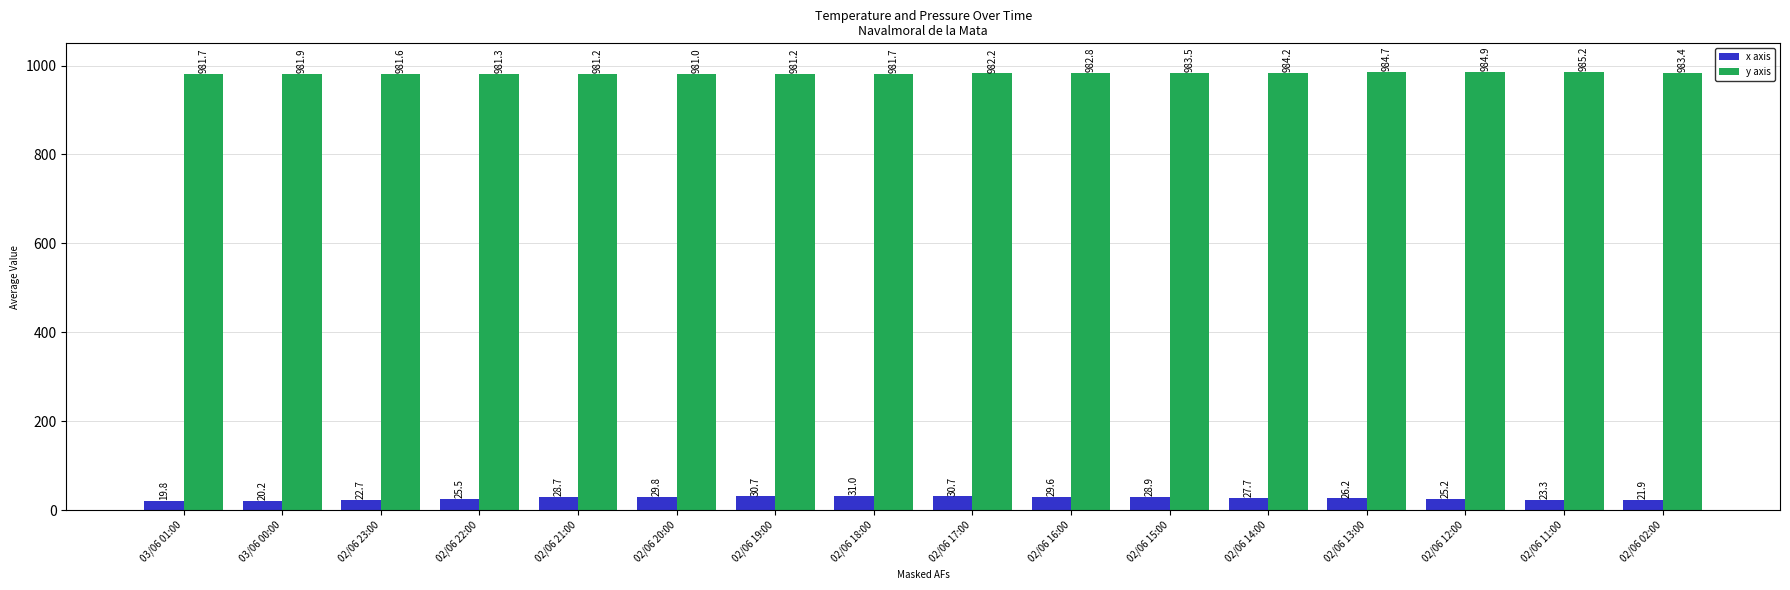

What is the difference between the maximum and minimum values in the x axis series?

11.2